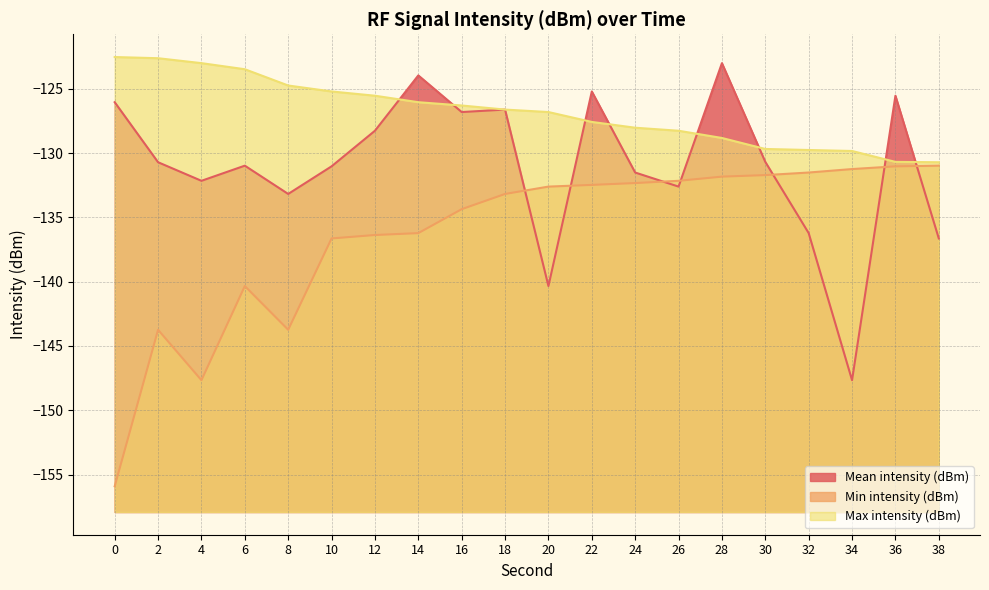

List the labels in order of Min intensity (dBm) value, smallest first.

0, 4, 2, 8, 6, 10, 12, 14, 16, 18, 20, 22, 24, 26, 28, 30, 32, 34, 36, 38